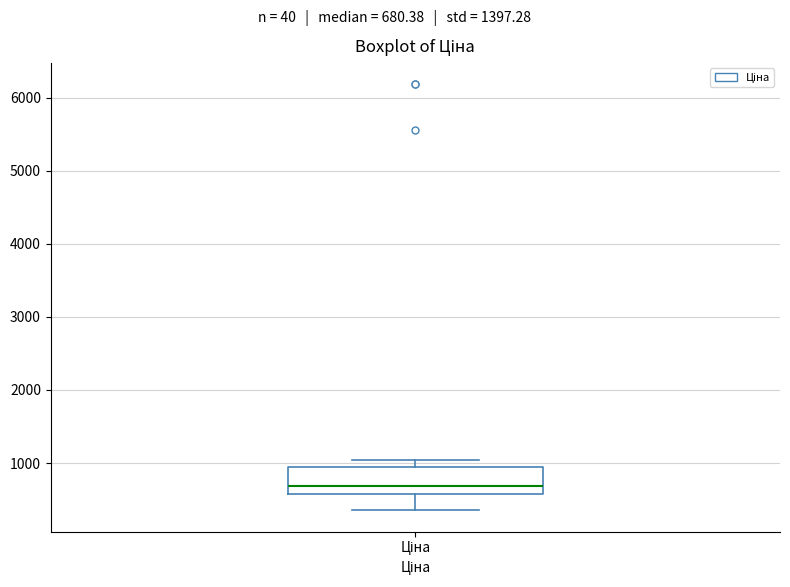

Where does the upper whisker of the box for Ціна end on the y-axis? The values are not printed on the chart, so give them approximately, as read against the axis.

1000